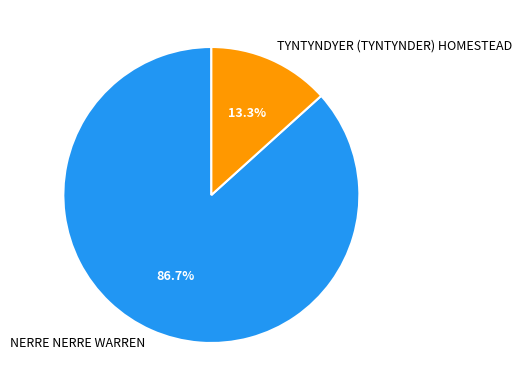

Which category has the biggest portion of the pie?

NERRE NERRE WARREN